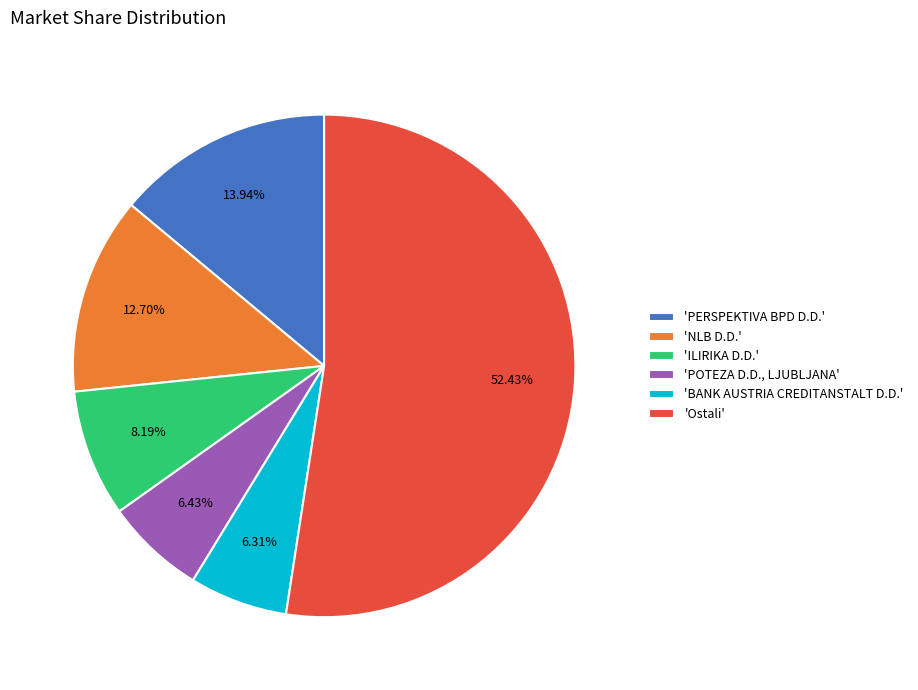

Combined, do 'POTEZA D.D., LJUBLJANA' and 'PERSPEKTIVA BPD D.D.' account for over 50%?

No